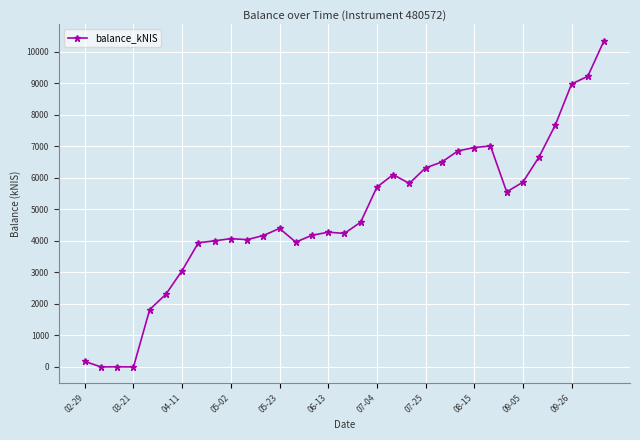

How many values are below 4393?

16